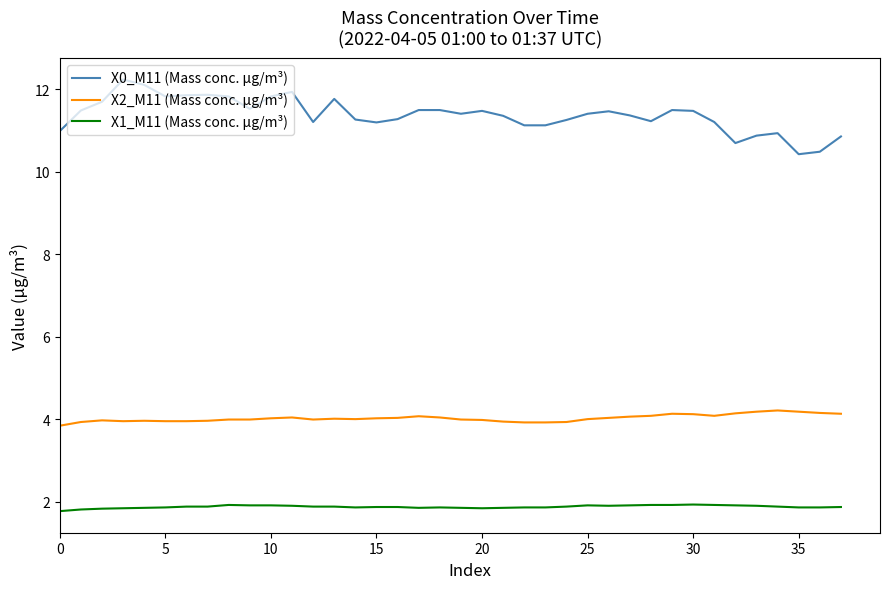

True or false: X0_M11 (Mass conc. μg/m³) and X1_M11 (Mass conc. μg/m³) intersect in this chart.

False